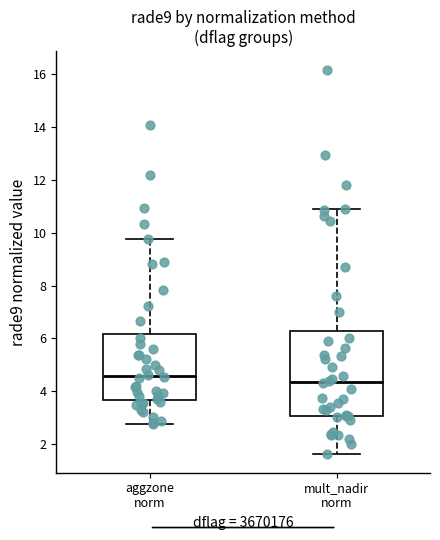

Which box has the lowest median line?

mult_nadir norm